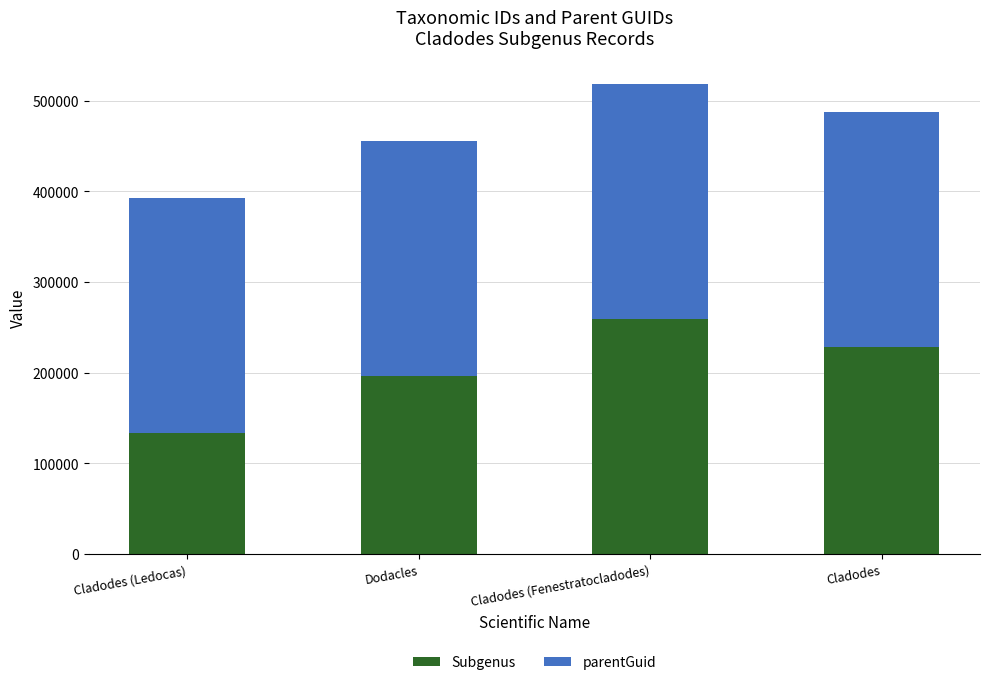

At which category is the sum across all series the highest?

Cladodes (Fenestratocladodes)